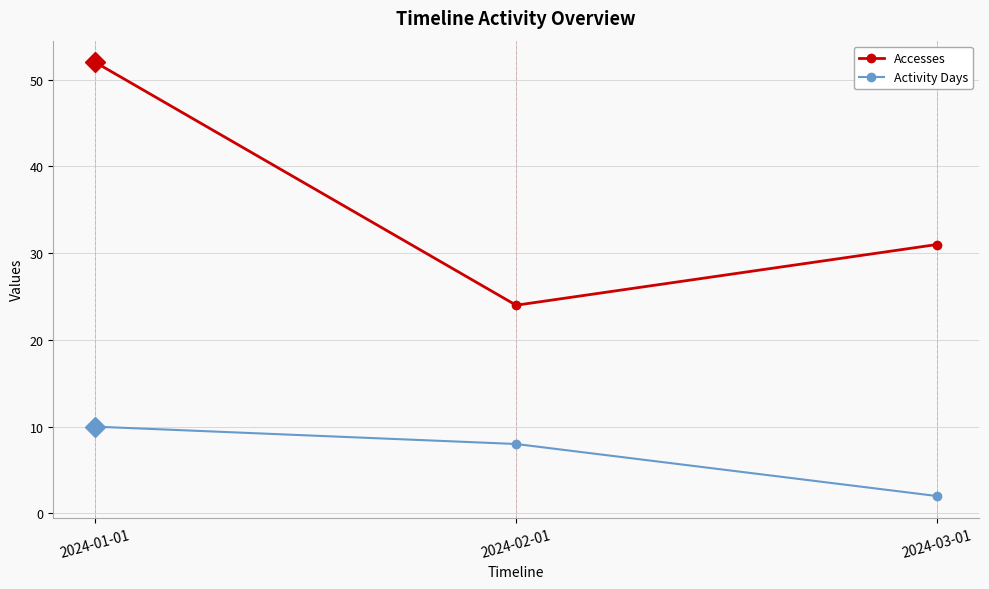

Is this an area chart (filled region under the line)?

No